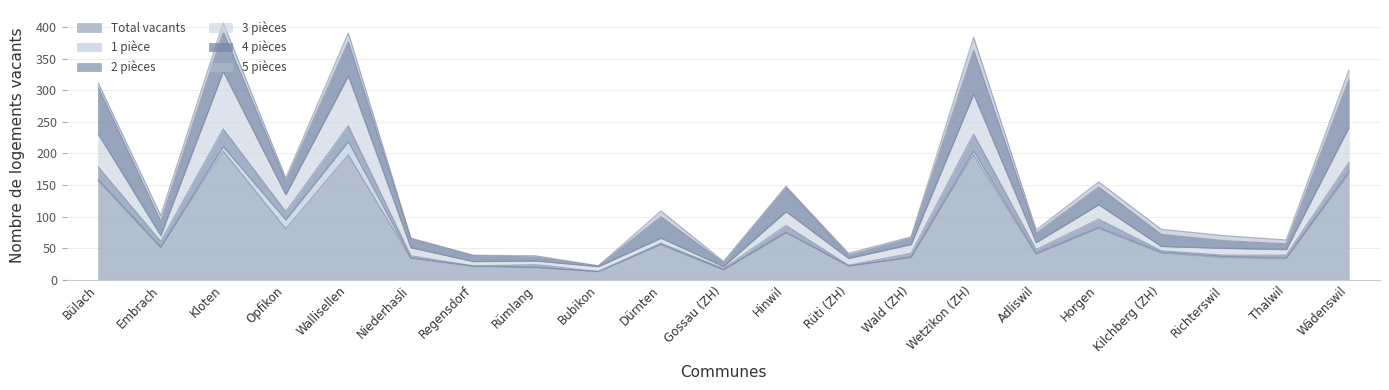

Where is the first local maximum for Total vacants?

Kloten